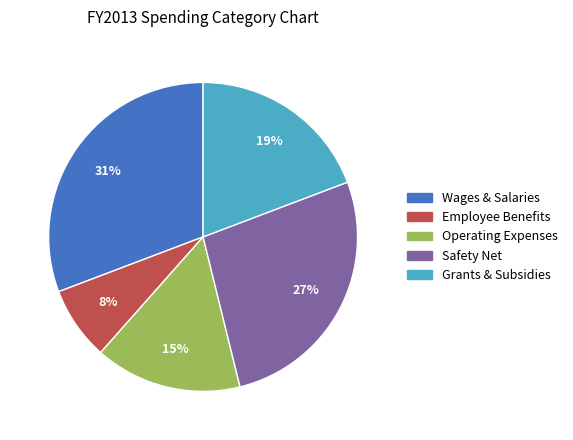

How many segments does this pie chart have?

5